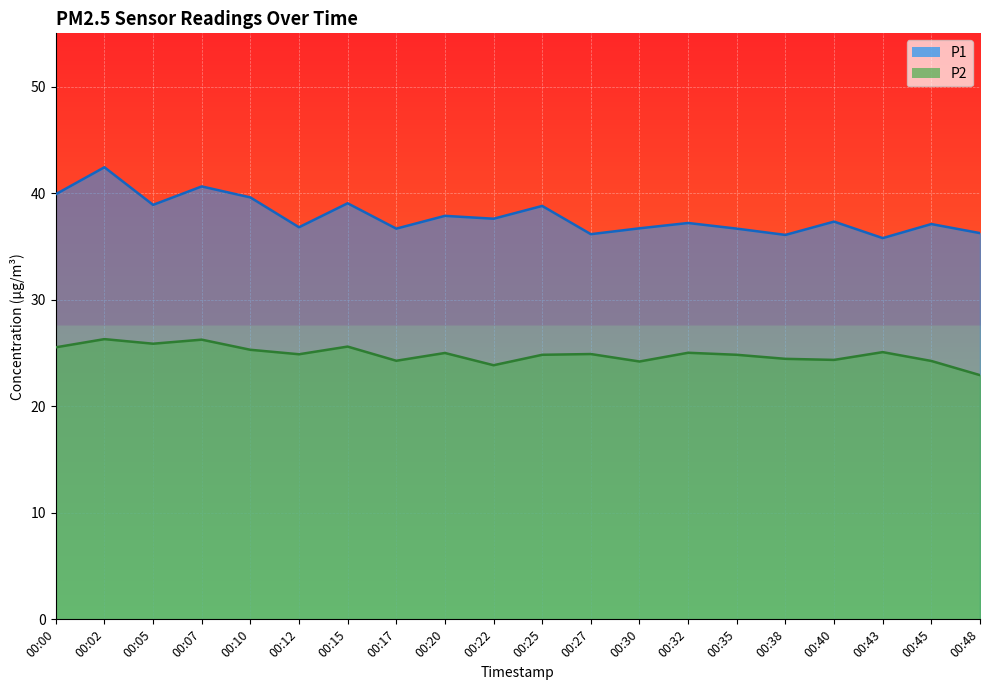

True or false: P1 has a value of 36.7 at 00:35.

True